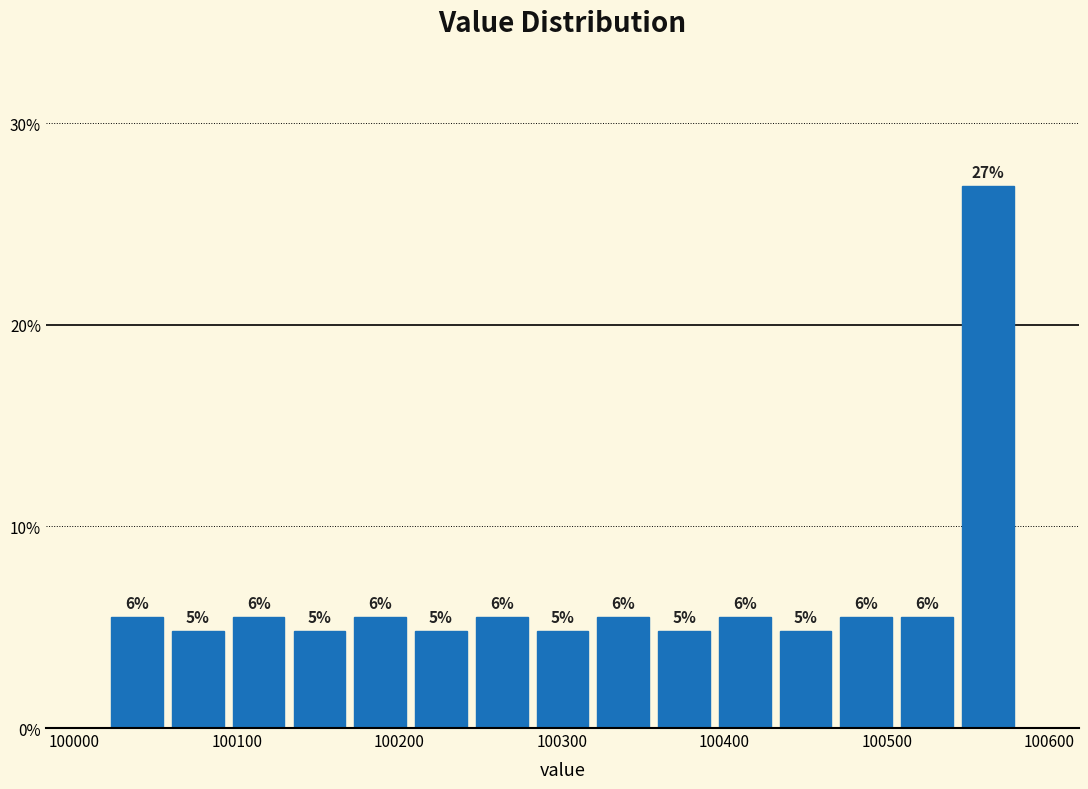

Read against the x-axis, roughly where is the centre of the tallest bar?

100560